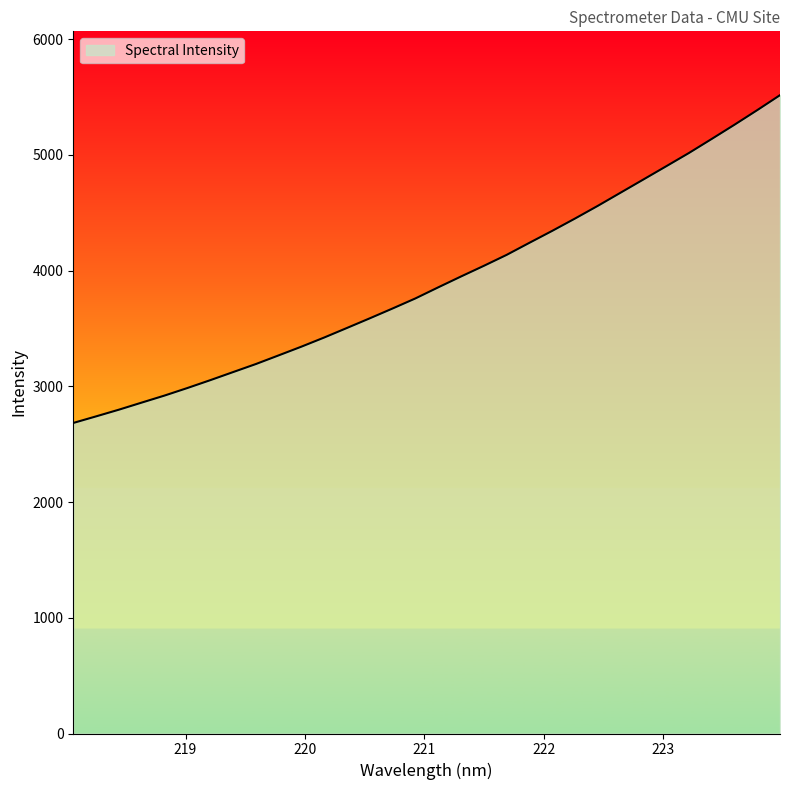

What is the difference between the maximum and minimum values?

2832.0